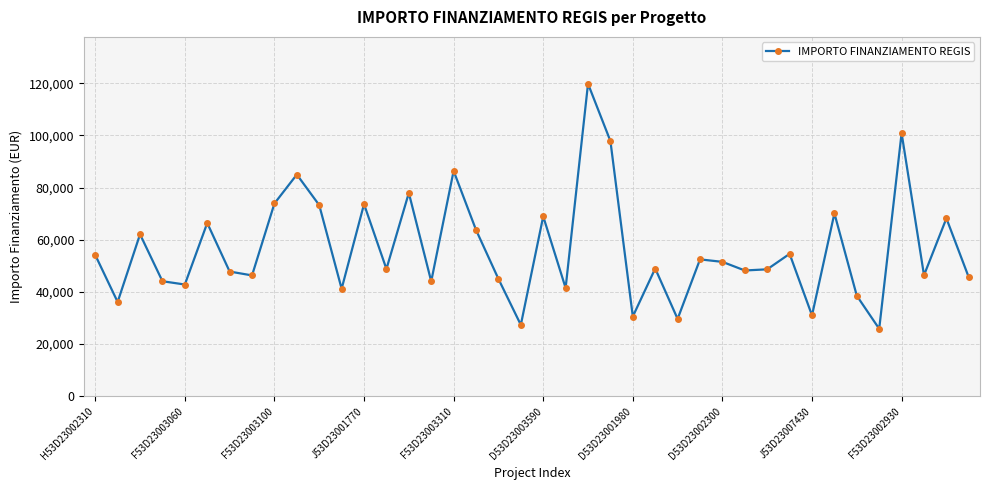

True or false: there are more than 0 points higher than both neighbors.

True